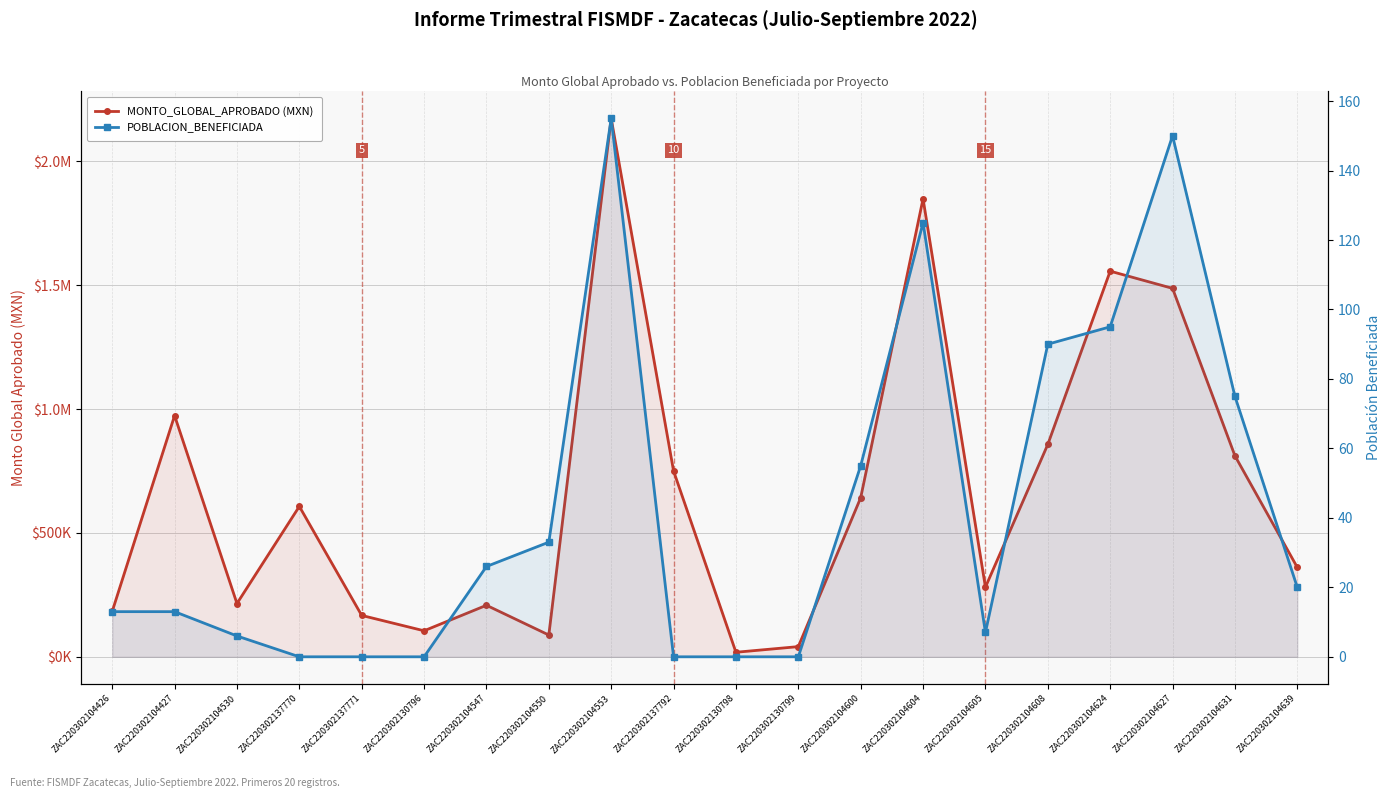

True or false: POBLACION_BENEFICIADA has more than 1 points higher than both neighbors.

True